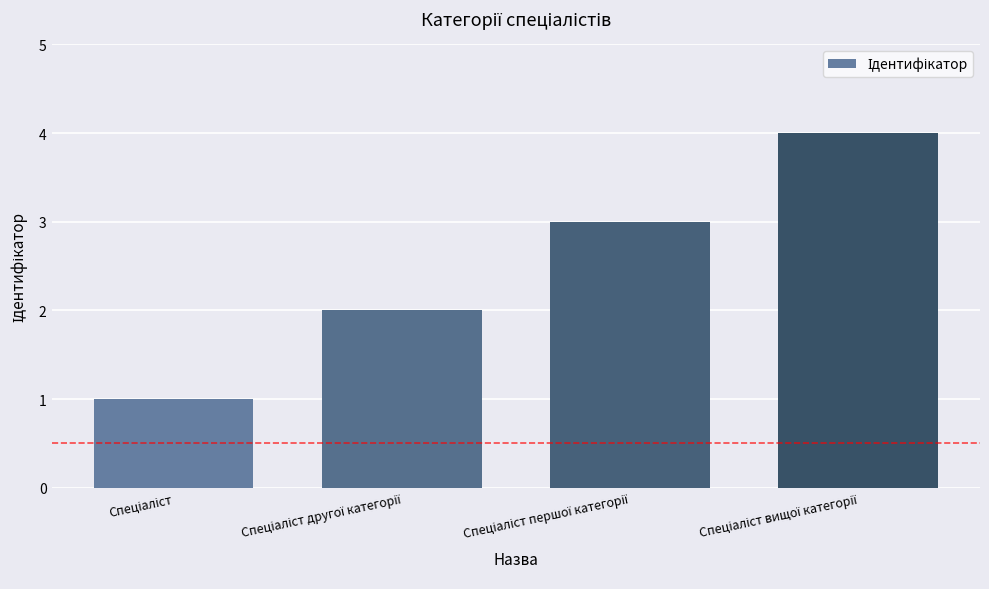

What is the difference between the maximum and minimum values?

3